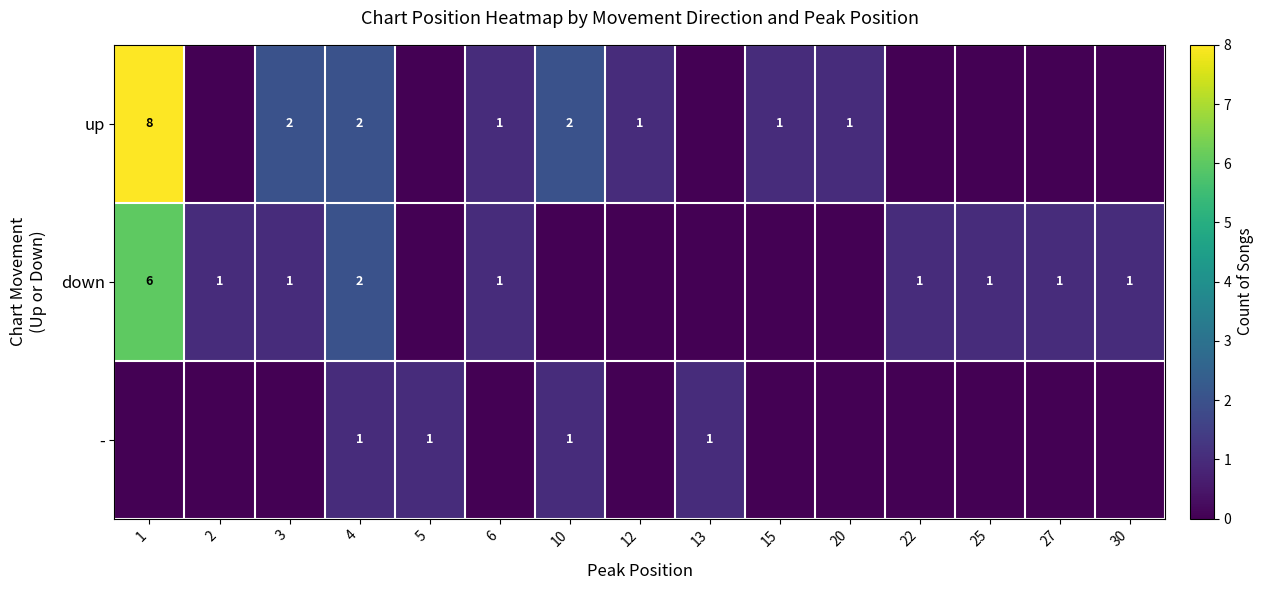

True or false: down has a value of 2 at 12.

False